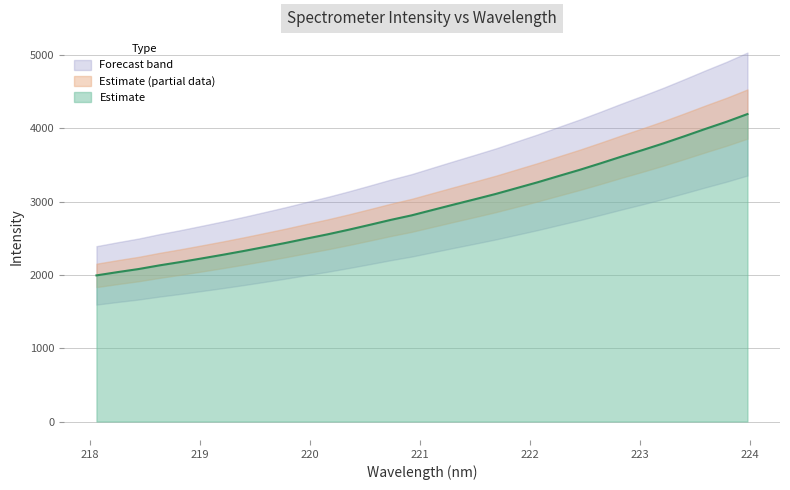

What is the value of the 14th point from the left?

2682.0